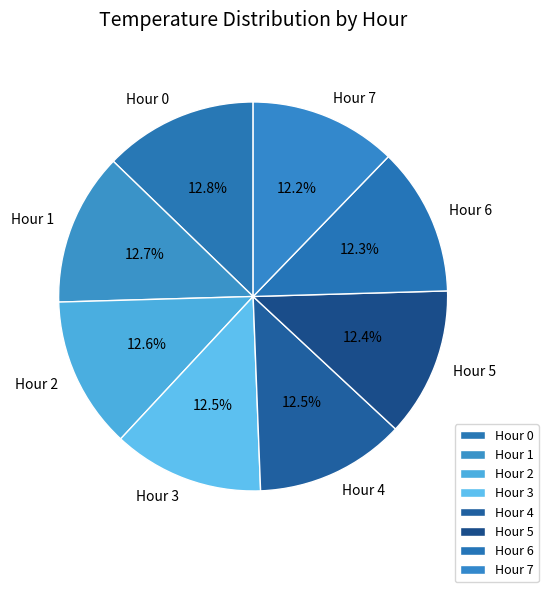

Count the number of slices in the pie.

8